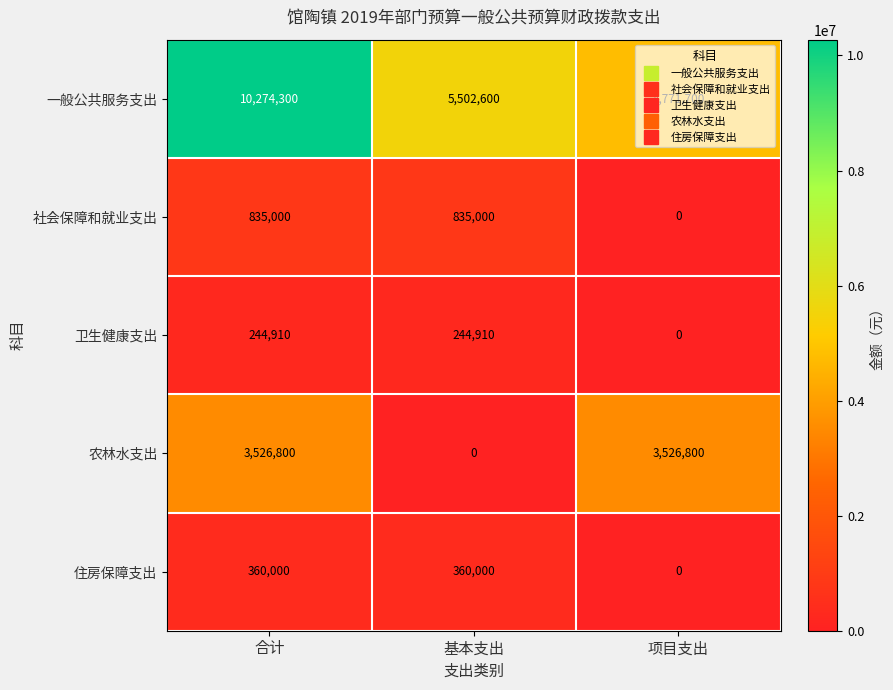

Is the value of 卫生健康支出 at 项目支出 greater than the value of 一般公共服务支出 at 项目支出?

No